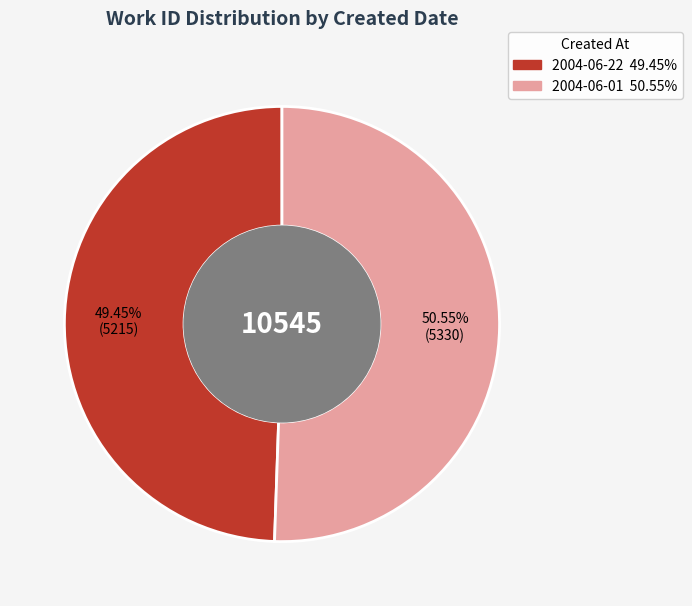

What is the largest slice in the pie chart?

2004-06-01